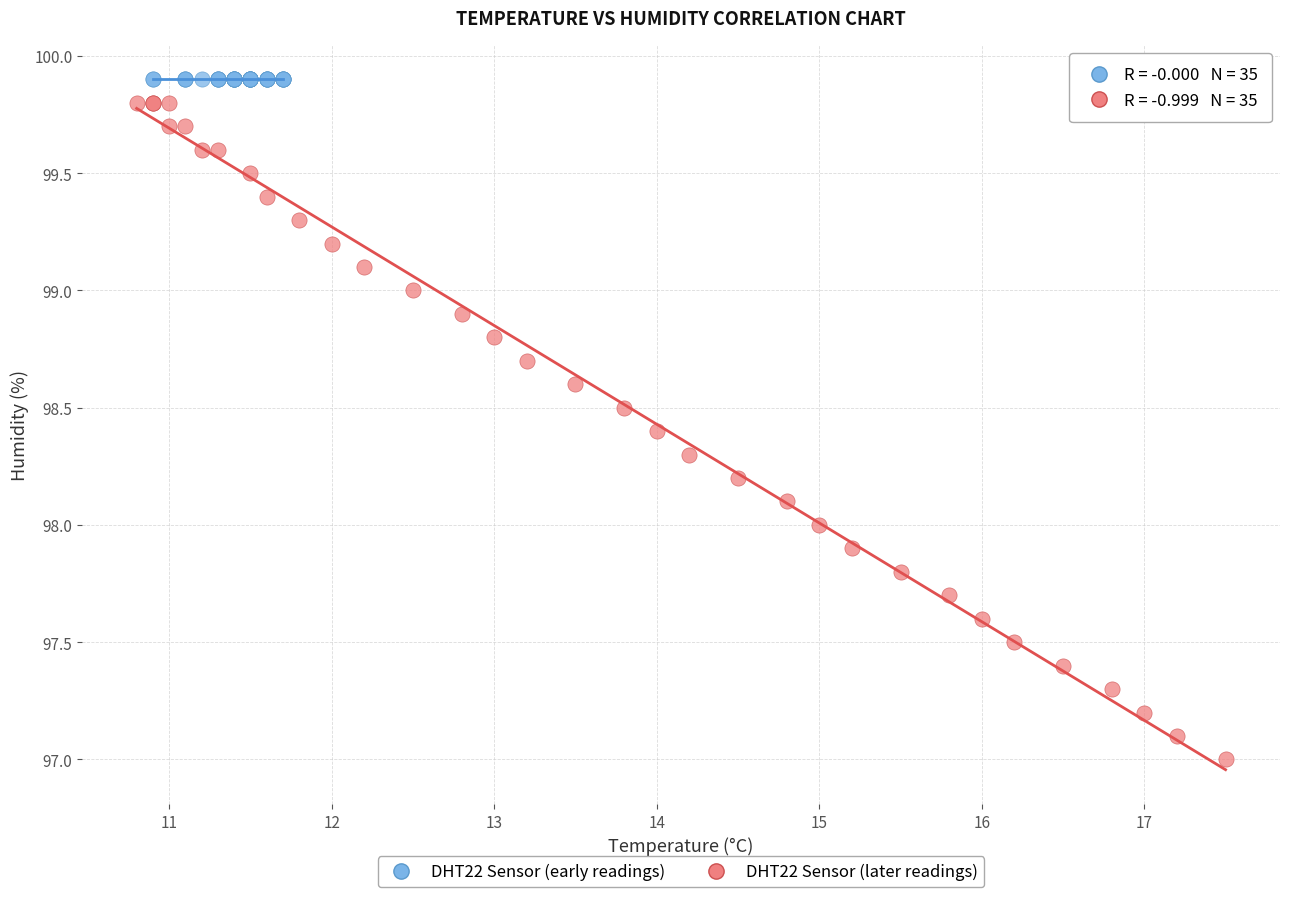

Which series reaches the minimum Y coordinate?

DHT22 Sensor (later readings)